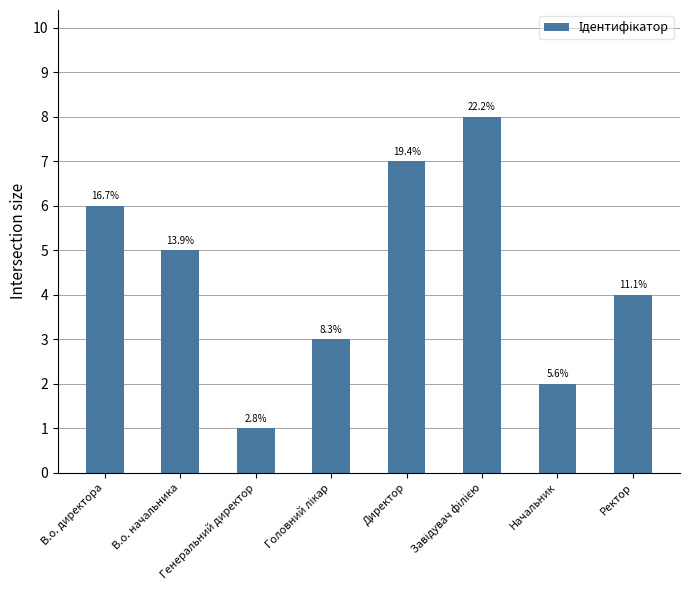

What is the label of the 5th bar from the left?

Директор